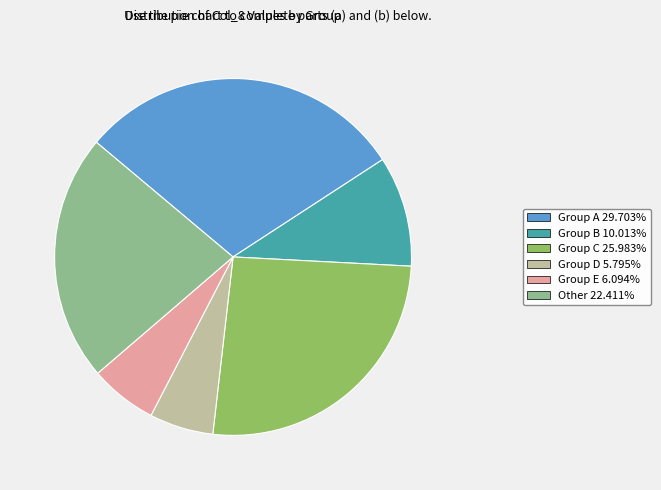

Is there a majority slice in this chart?

No